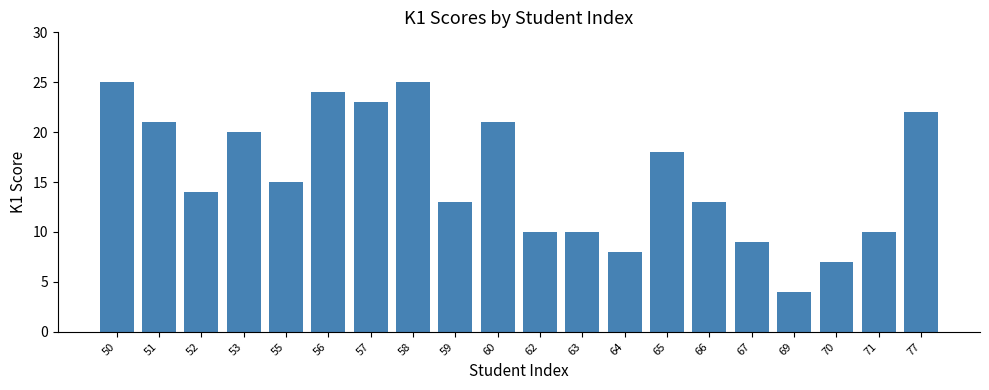

Are the bars horizontal?

No